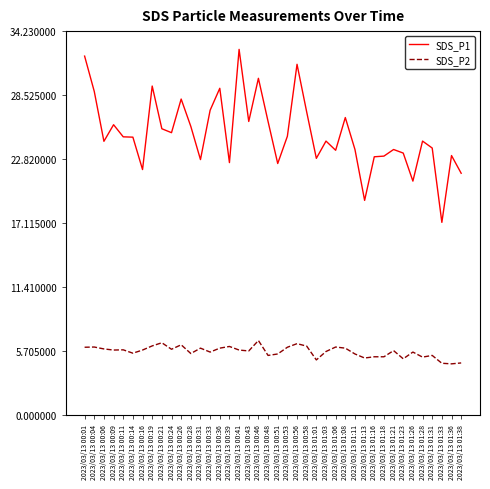

What is the lowest value of the SDS_P1 series?

17.2